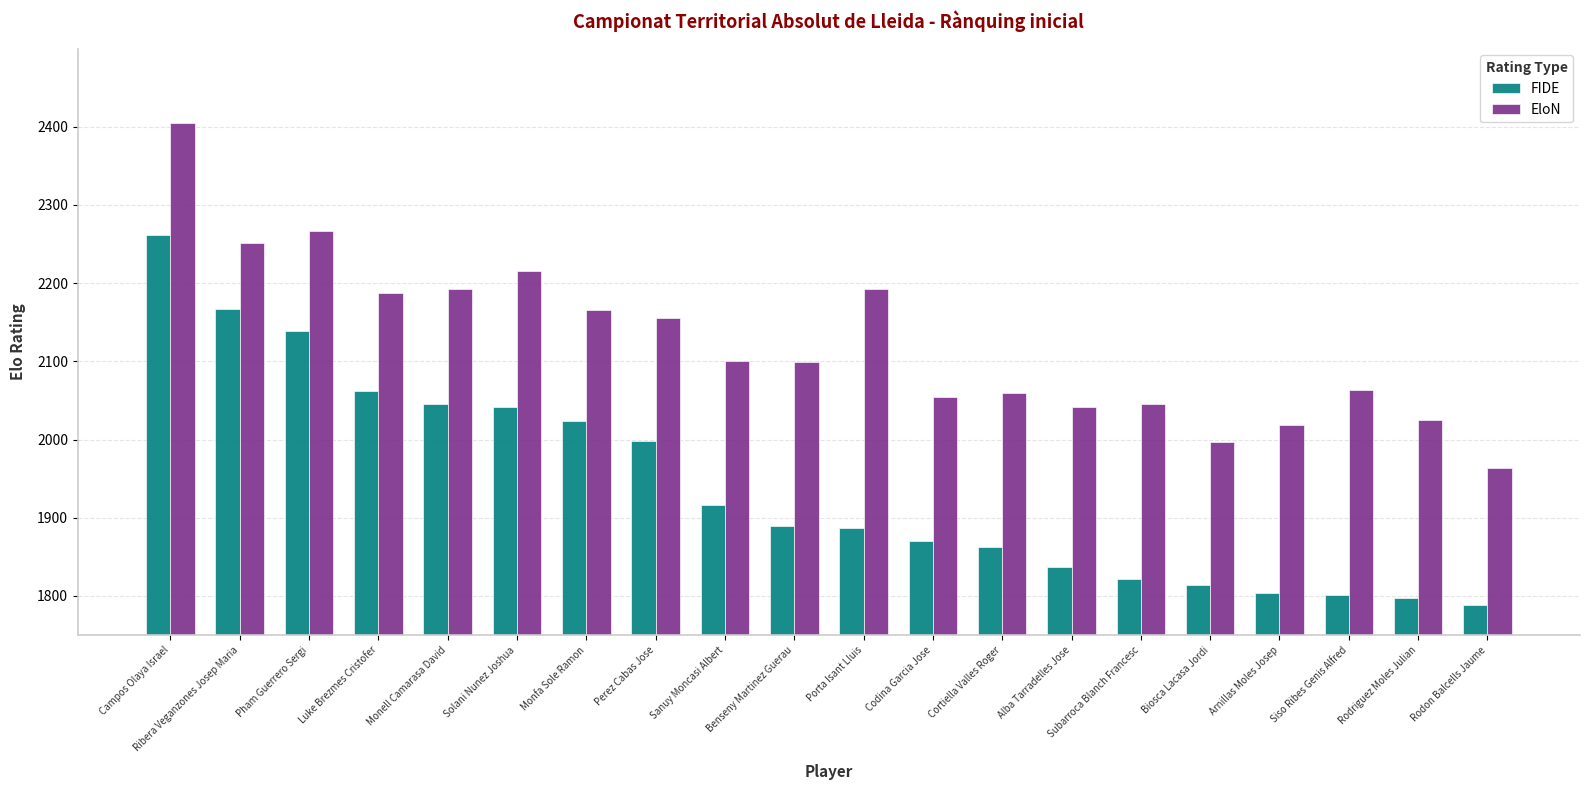

What position from the right is Benseny Martinez Guerau?

11